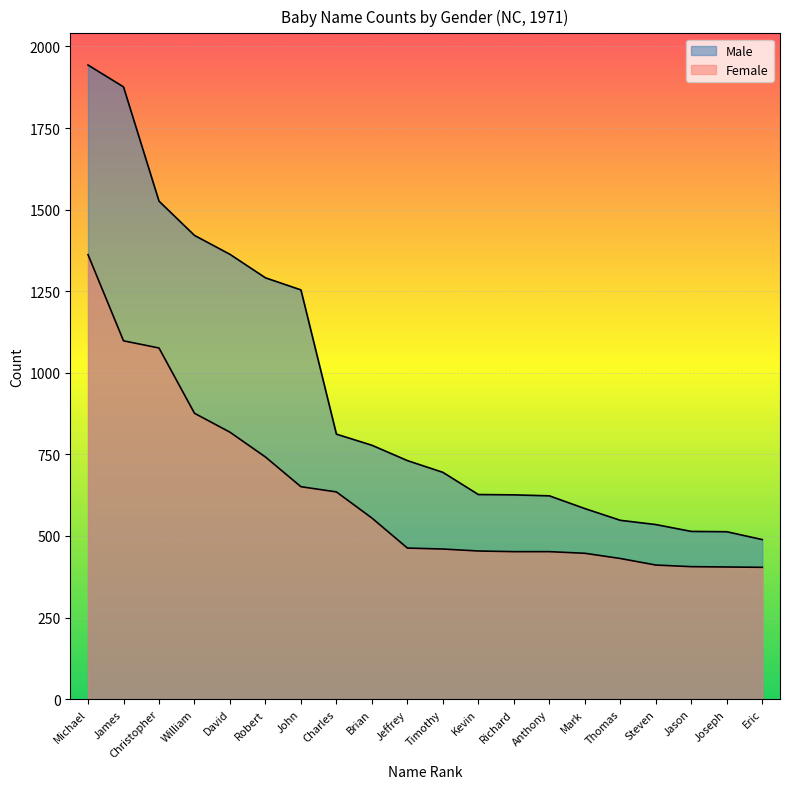

Reading left to right, list all the values displayed in this chart.

Male: Michael=1943	James=1876	Christopher=1526	William=1421	David=1363	Robert=1291	John=1254	Charles=812	Brian=778	Jeffrey=731	Timothy=695	Kevin=627	Richard=626	Anthony=623	Mark=584	Thomas=548	Steven=535	Jason=514	Joseph=513	Eric=489
Female: Michael=1362	James=1098	Christopher=1076	William=876	David=818	Robert=742	John=651	Charles=635	Brian=555	Jeffrey=463	Timothy=460	Kevin=454	Richard=452	Anthony=452	Mark=447	Thomas=431	Steven=411	Jason=406	Joseph=405	Eric=404